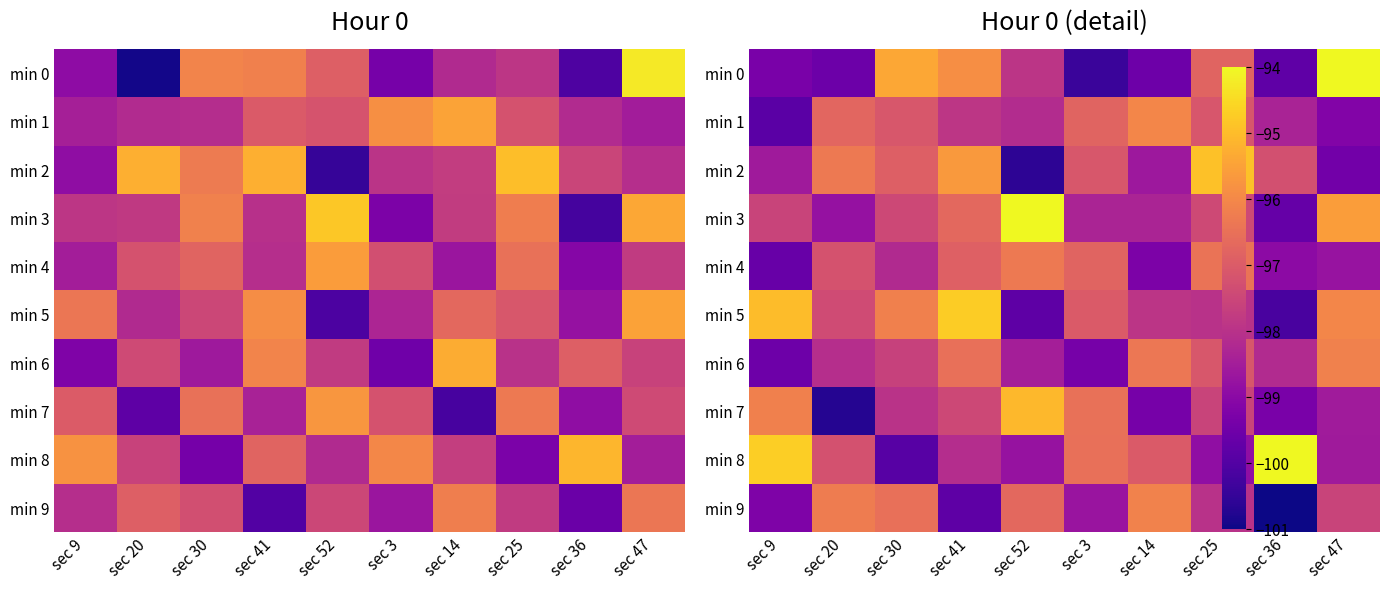

Rank the categories by min 9 value from highest to lowest.

sec 14, sec 20, sec 30, sec 52, sec 47, sec 25, sec 3, sec 9, sec 41, sec 36